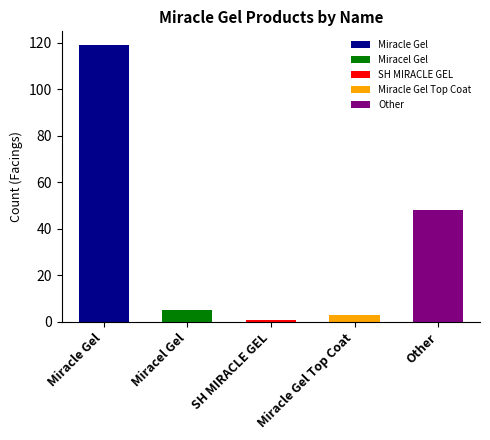

True or false: the data shows 2 at Top Coat.

False